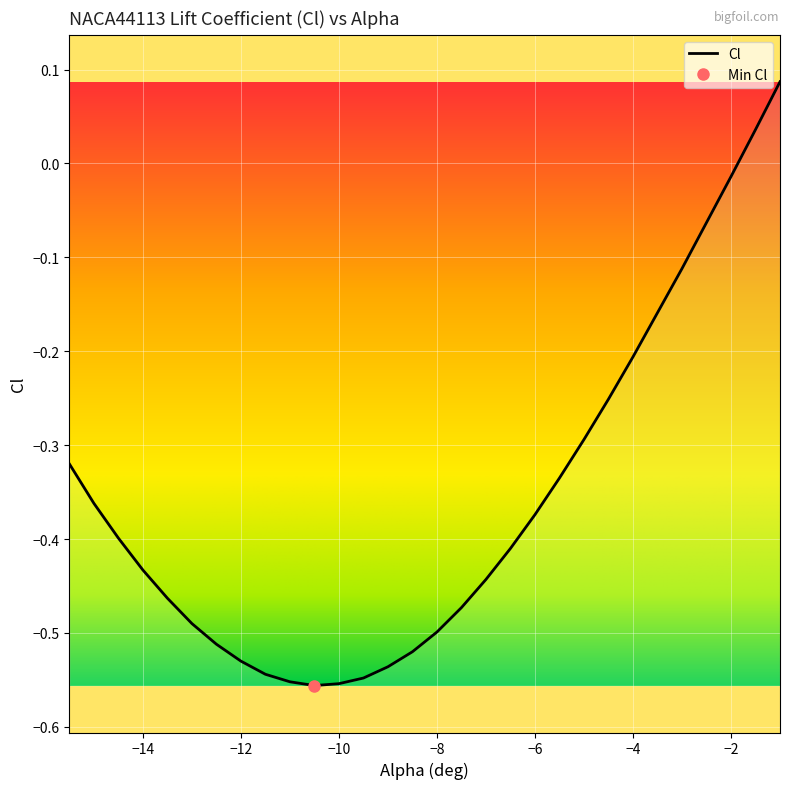

Which category has the lowest value across all series?

-10.5